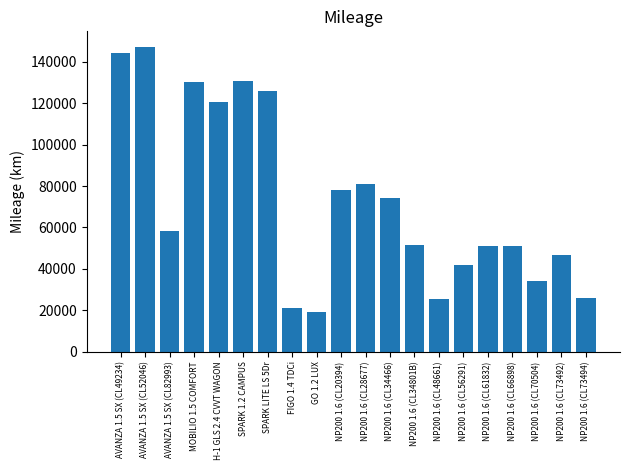

What value does the data have at NP200 1.6 (CL56291), to the nearest 100?

41800